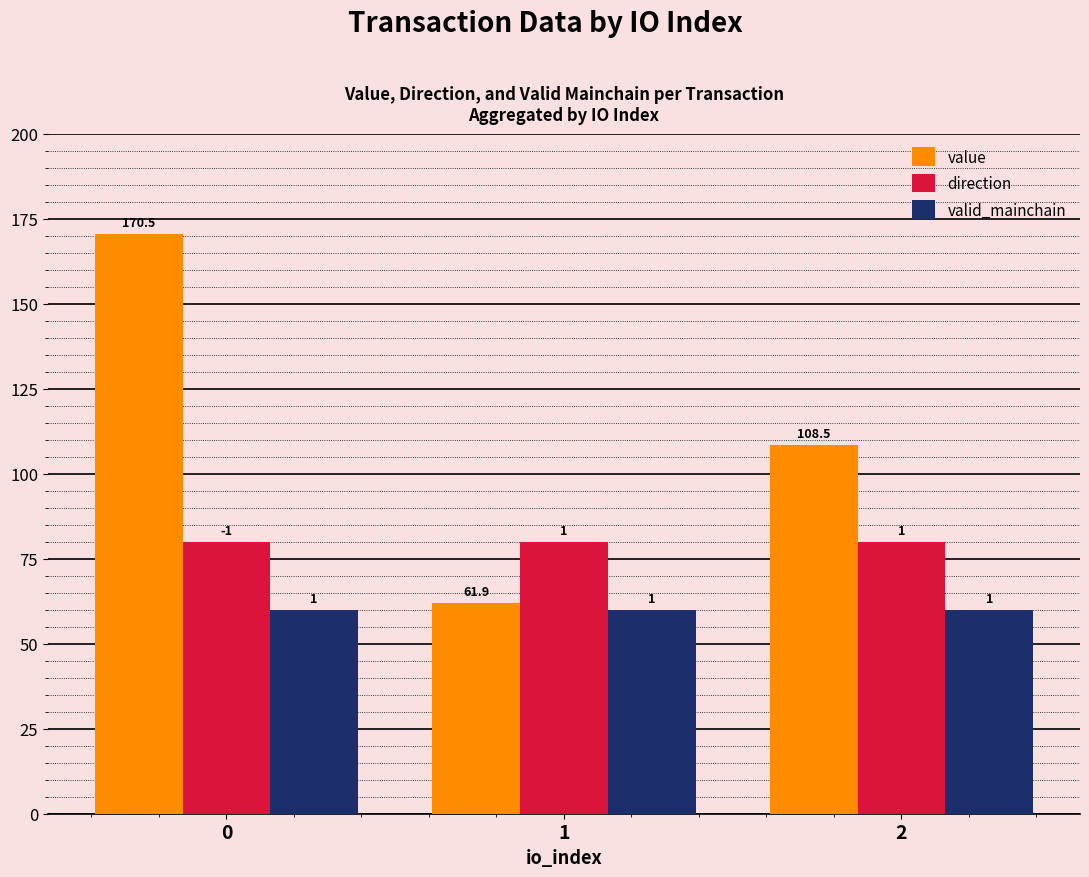

What are all the series names shown in the legend?

value, direction, valid_mainchain